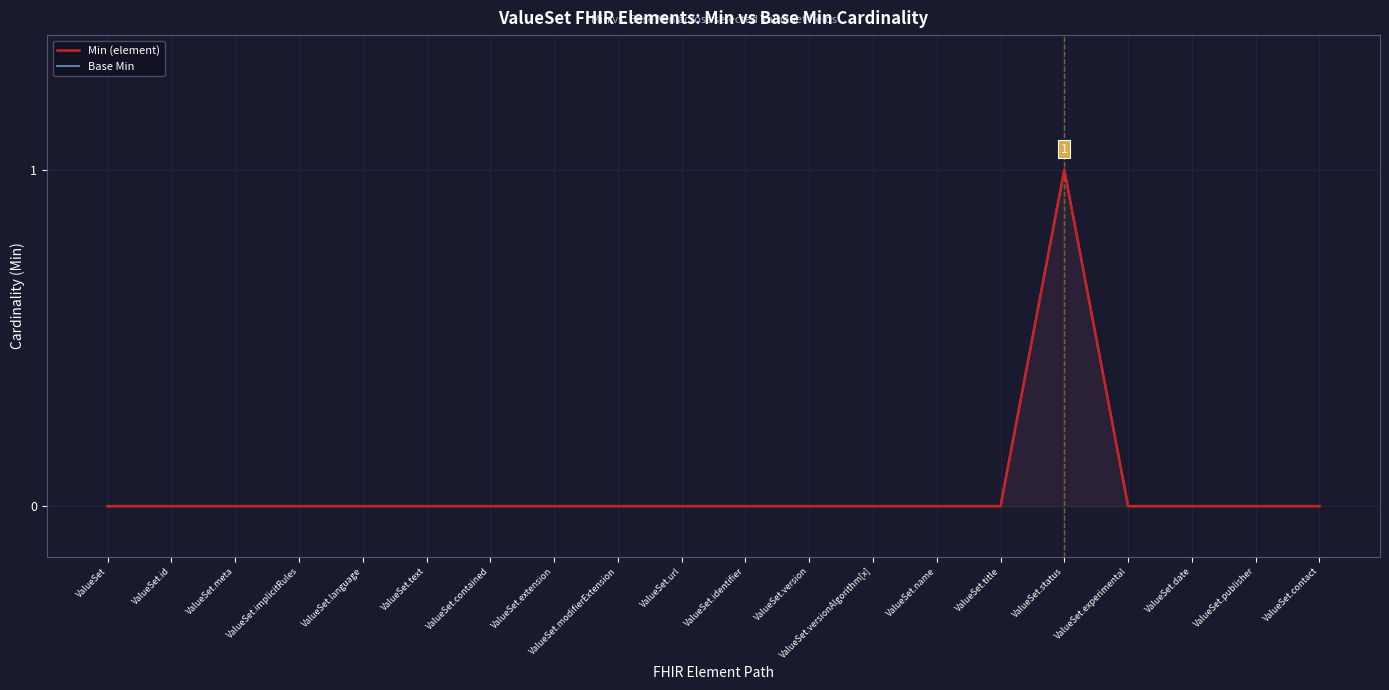

Is it true that Base Min equals 1 at ValueSet.name?

False